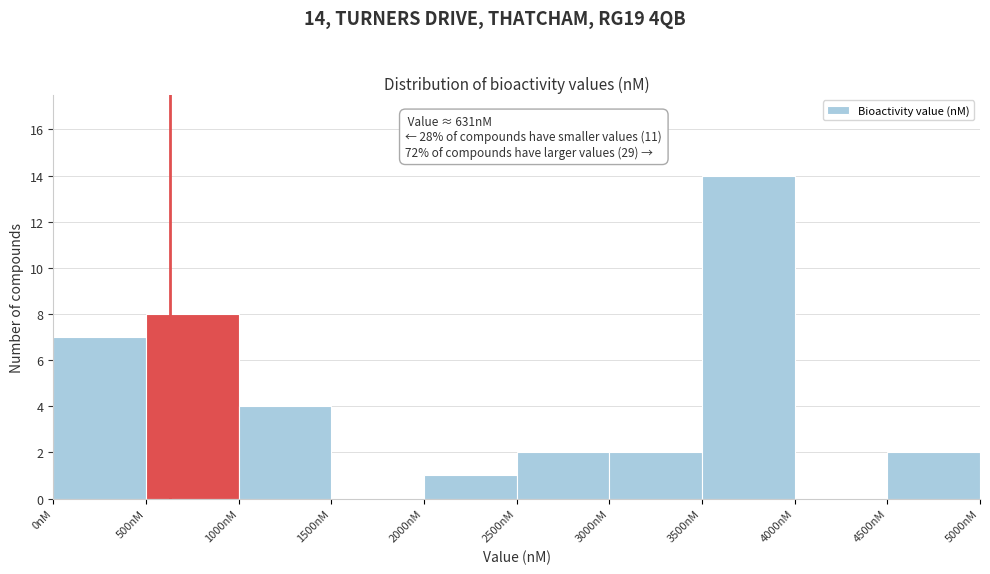

Which range on the x-axis has the tallest bar?

3500 to 4000